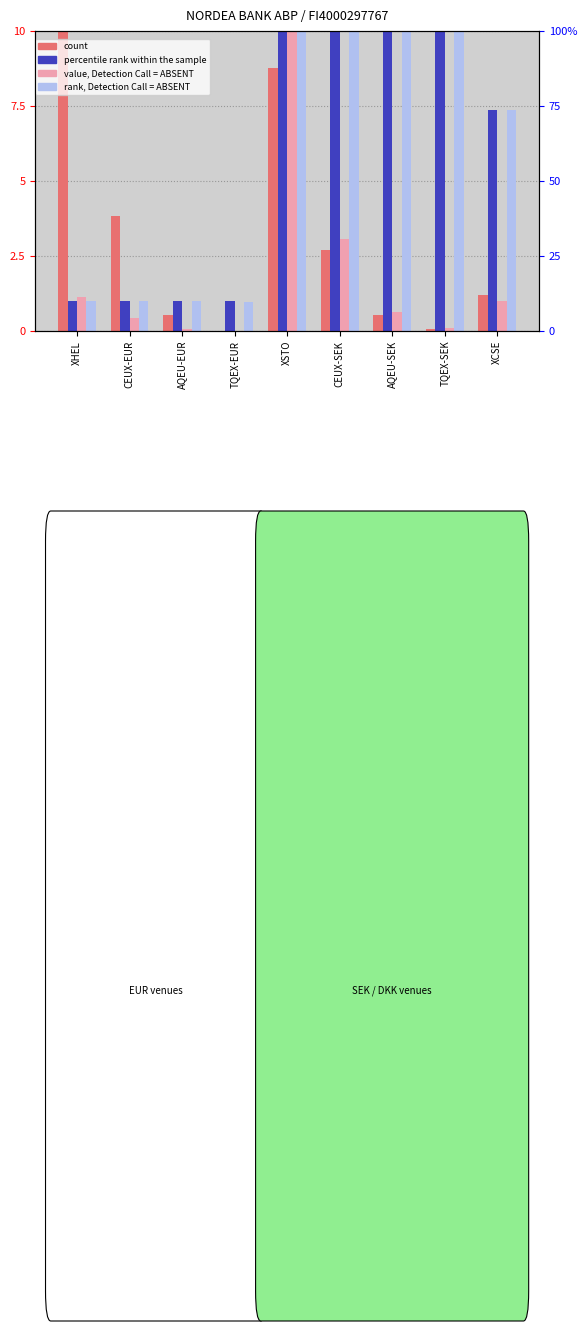

Rank the categories by value, Detection Call = ABSENT value from lowest to highest.

TQEX-EUR, AQEU-EUR, TQEX-SEK, CEUX-EUR, AQEU-SEK, XCSE, XHEL, CEUX-SEK, XSTO